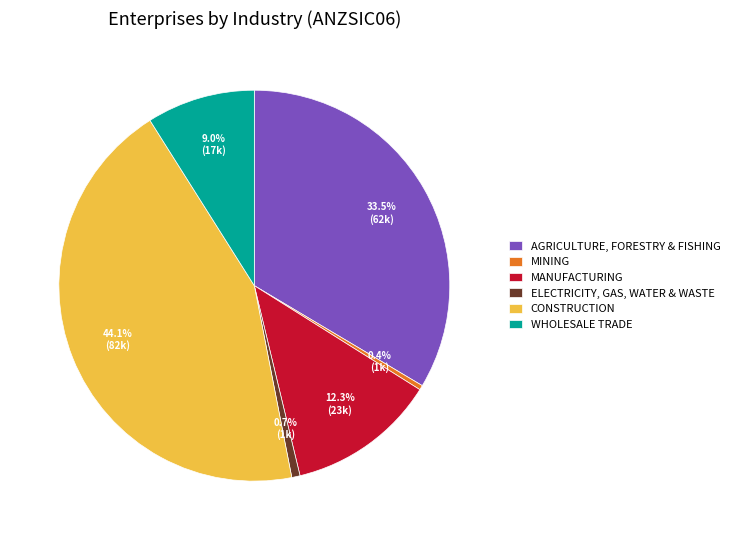

What is the largest slice in the pie chart?

CONSTRUCTION